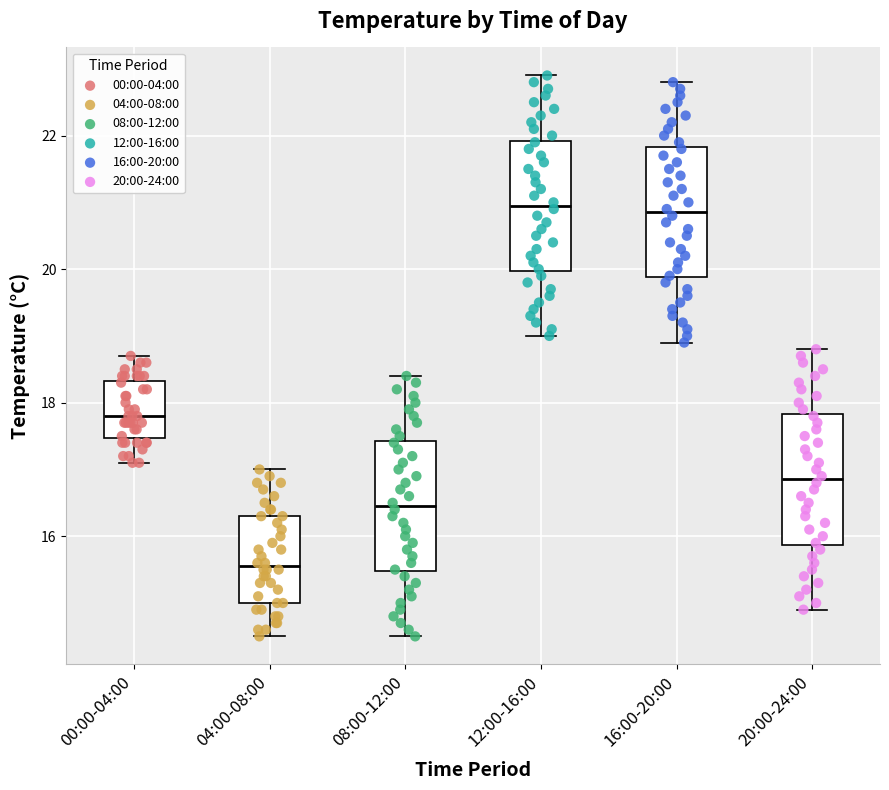

Reading left to right, read every box against the y-axis: the position of its median line, the range the box covers, and the ends of its whiskers. The values are not printed on the chart, so give them approximately, as read against the axis.

00:00-04:00: median 17.8, box 17.4 to 18.4, whiskers 17.2 to 18.8
04:00-08:00: median 15.6, box 15.0 to 16.4, whiskers 14.6 to 17.0
08:00-12:00: median 16.4, box 15.4 to 17.4, whiskers 14.6 to 18.4
12:00-16:00: median 21.0, box 20.0 to 22.0, whiskers 19.0 to 23.0
16:00-20:00: median 20.8, box 19.8 to 21.8, whiskers 19.0 to 22.8
20:00-24:00: median 16.8, box 15.8 to 17.8, whiskers 15.0 to 18.8